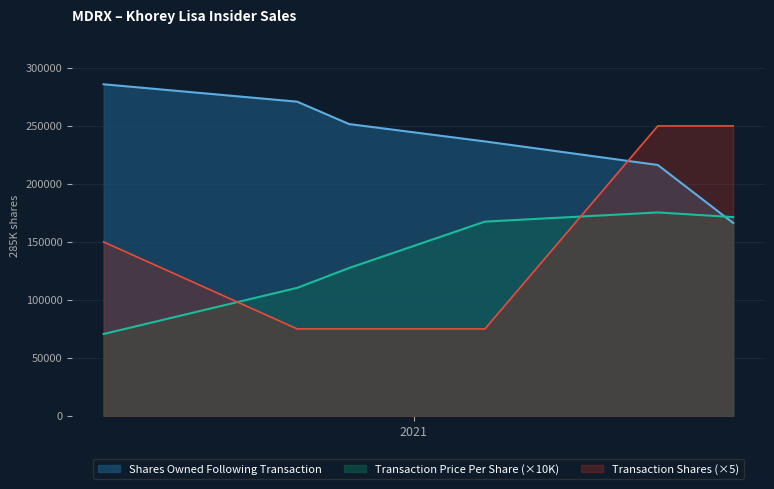

What are all the series names shown in the legend?

Shares Owned Following Transaction, Transaction Price Per Share (×10K), Transaction Shares (×5)